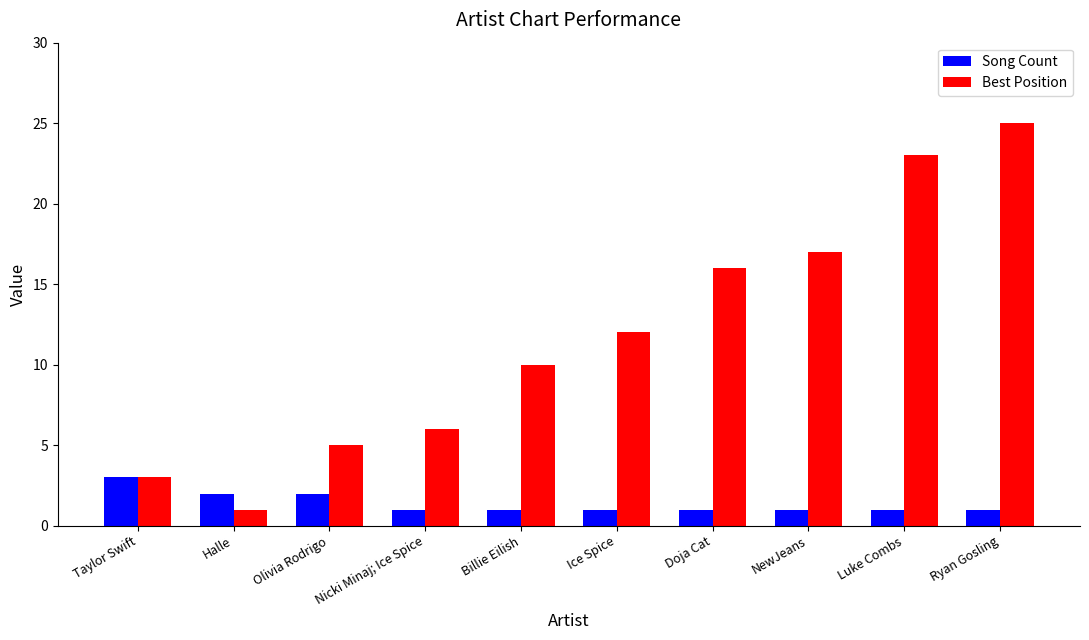

What is the difference between the maximum and minimum values in the Song Count series?

2